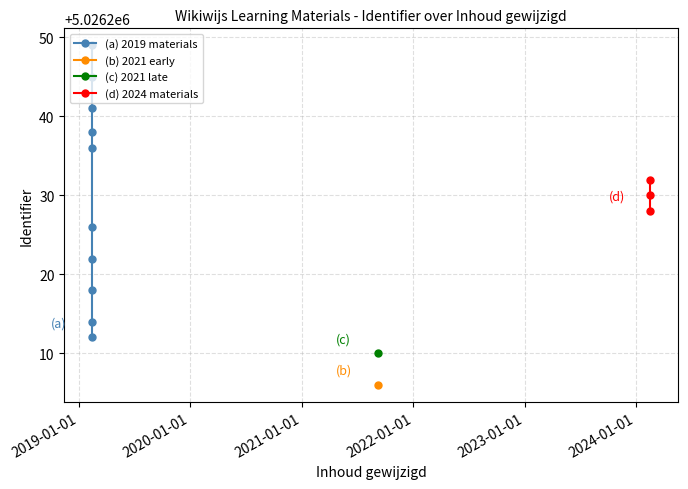

What is the ratio of the value at 2019-02-13 10:04:54 to the value at 2019-02-13 10:04:54?

1.0